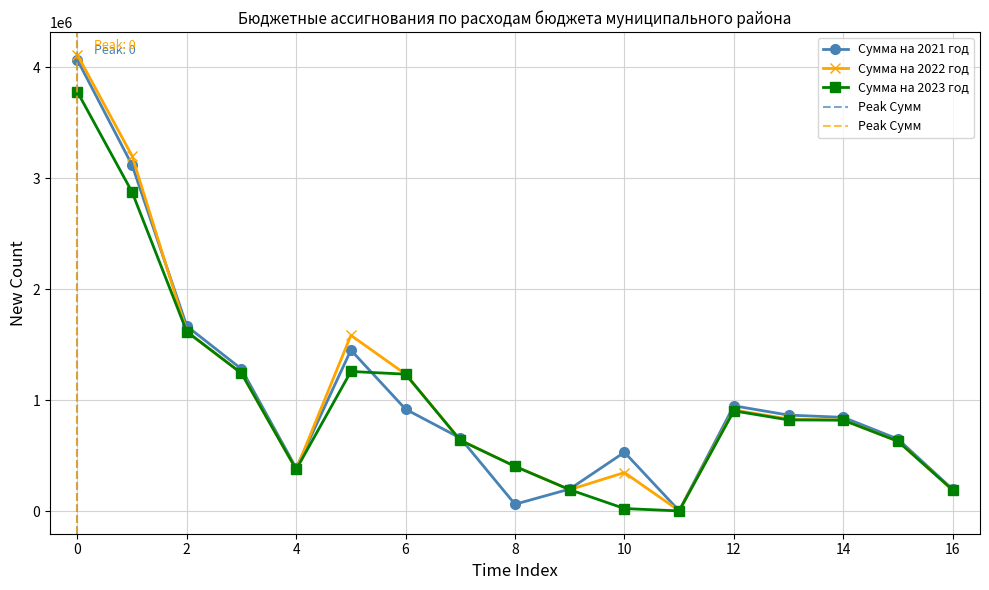

True or false: Сумма на 2023 год has a value of 638400 at 7.

True